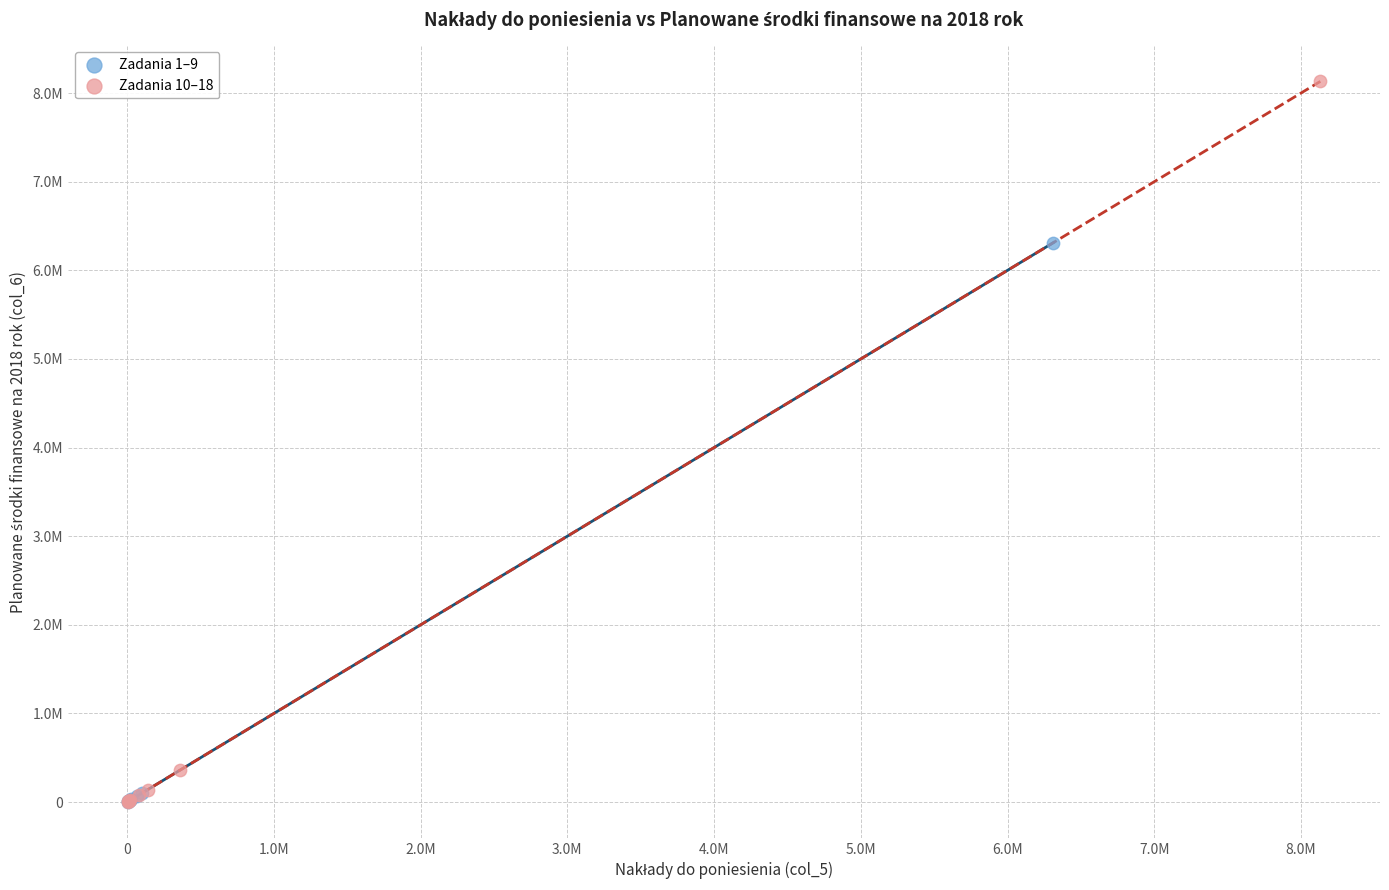

What are all the series names shown in the legend?

Zadania 1–9, Zadania 10–18